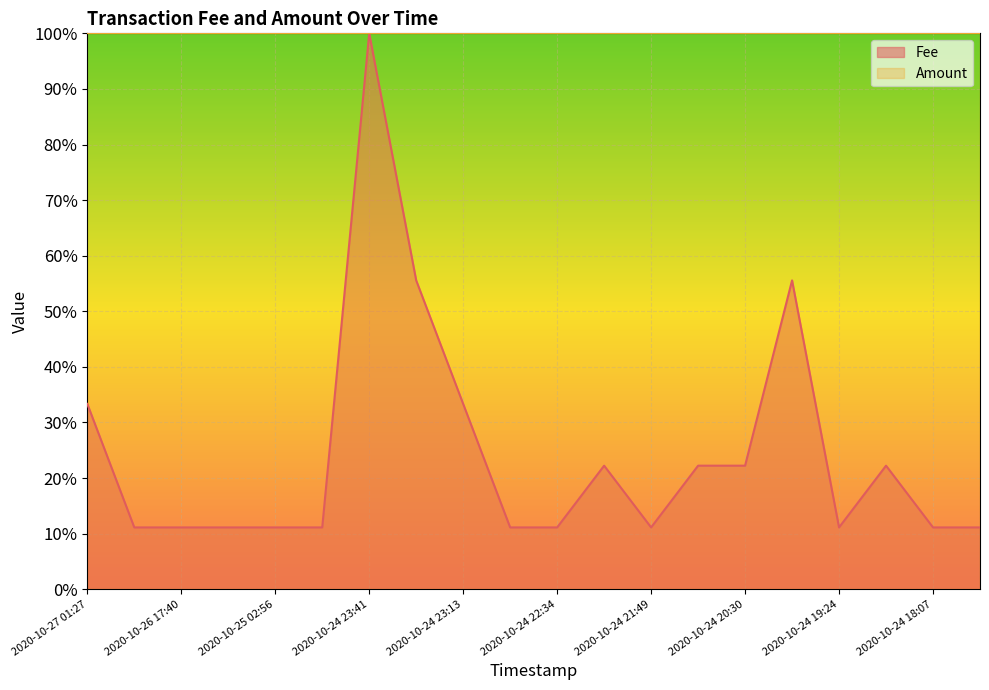

What value does the data have at 2020-10-24 23:37?

0.6